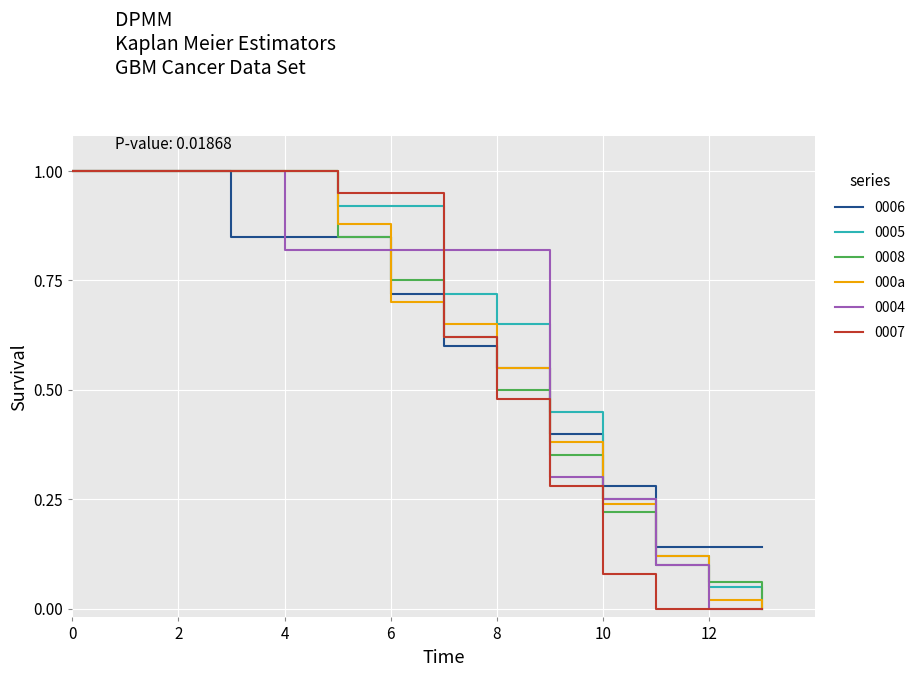

What is the maximum value for 0004?

1.0